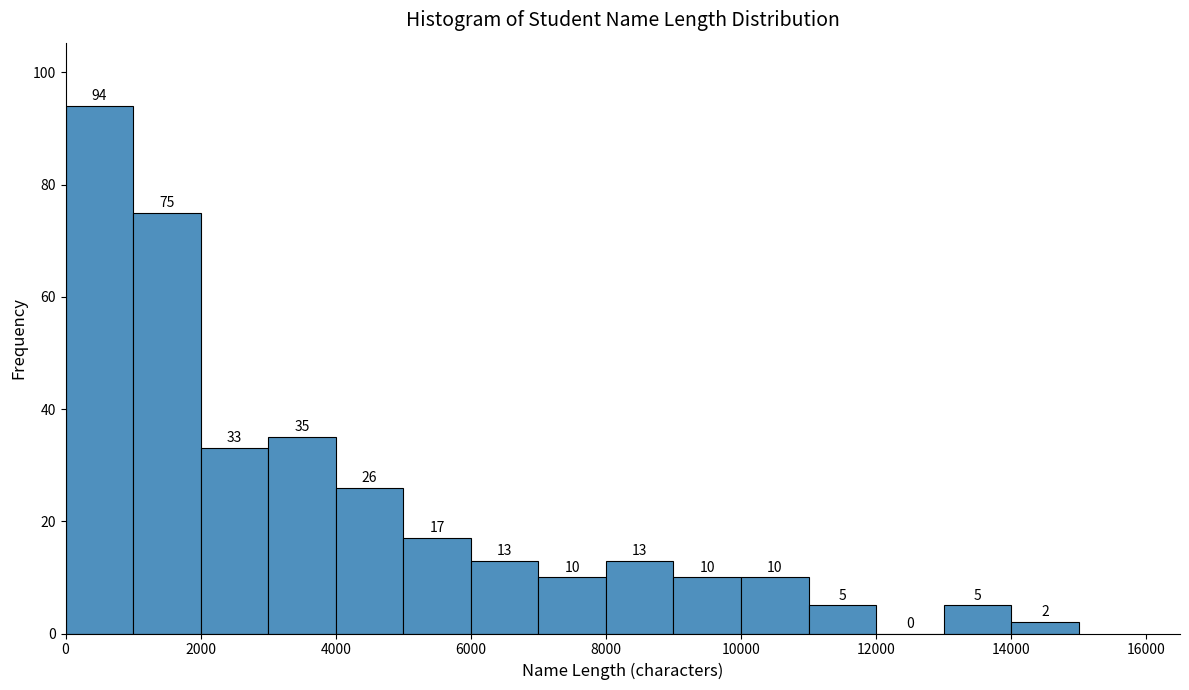

Reading left to right, list every bar in this chart as the range it spans on the x-axis followed by its height.

0 to 1000: 94
1000 to 2000: 75
2000 to 3000: 33
3000 to 4000: 35
4000 to 5000: 26
5000 to 6000: 17
6000 to 7000: 13
7000 to 8000: 10
8000 to 9000: 13
9000 to 10000: 10
10000 to 11000: 10
11000 to 12000: 5
12000 to 13000: 0
13000 to 14000: 5
14000 to 15000: 2